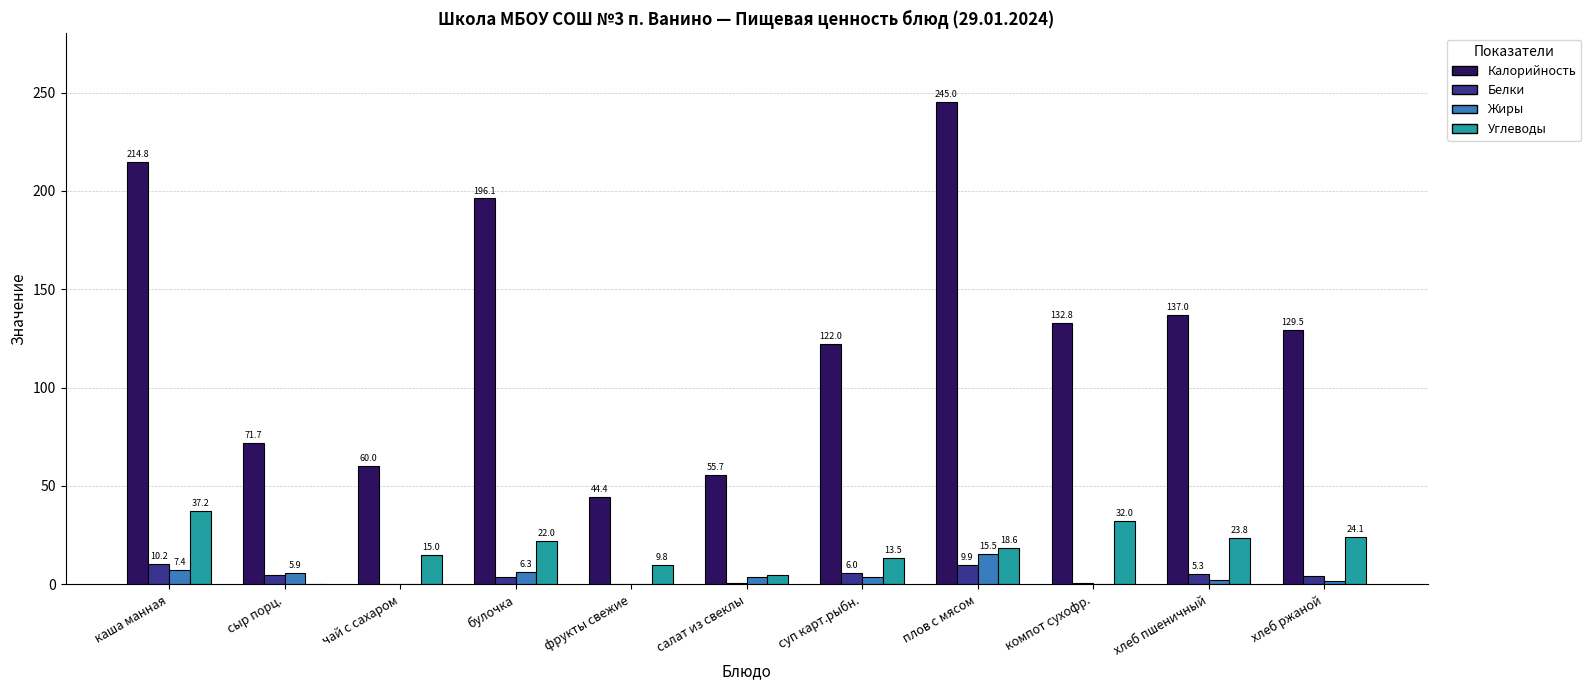

Where is Калорийность nearest to the value 144?

хлеб пшеничный